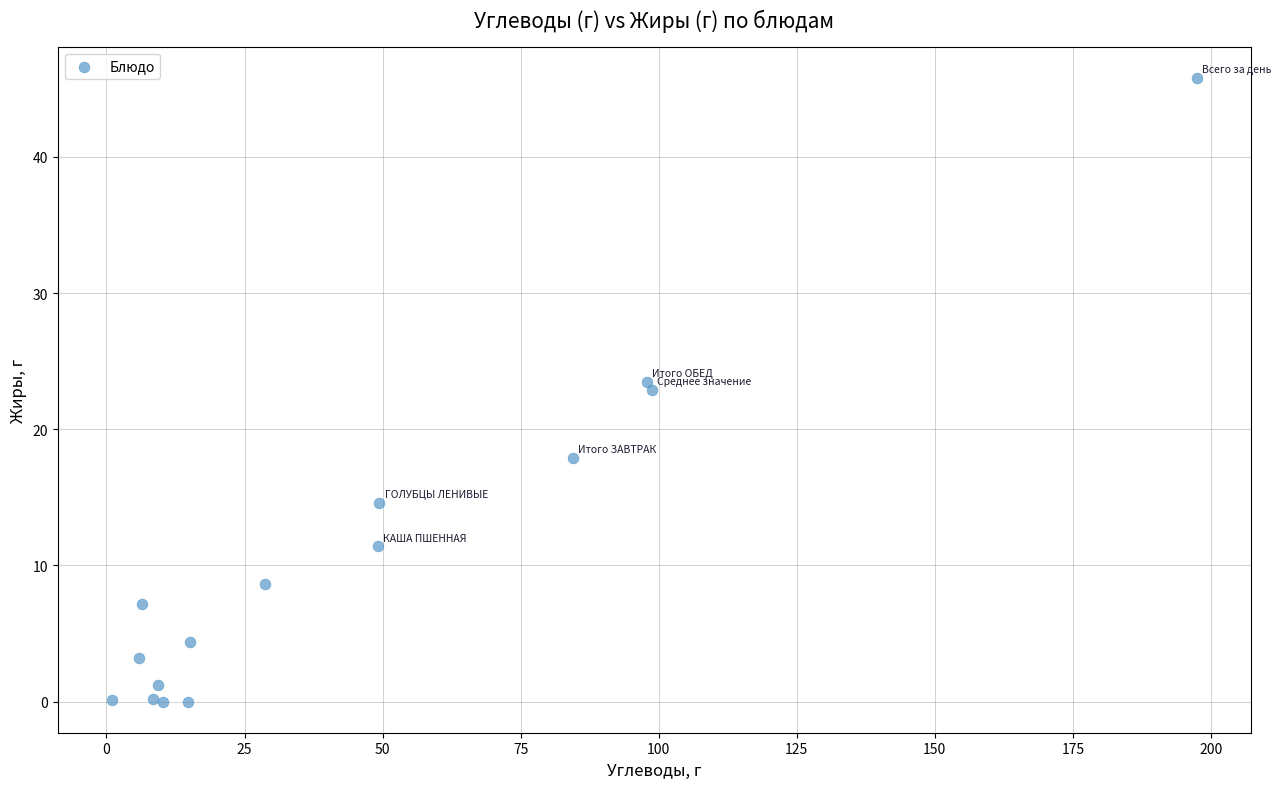

What Y value in the scatter plot is closest to 22?

22.9